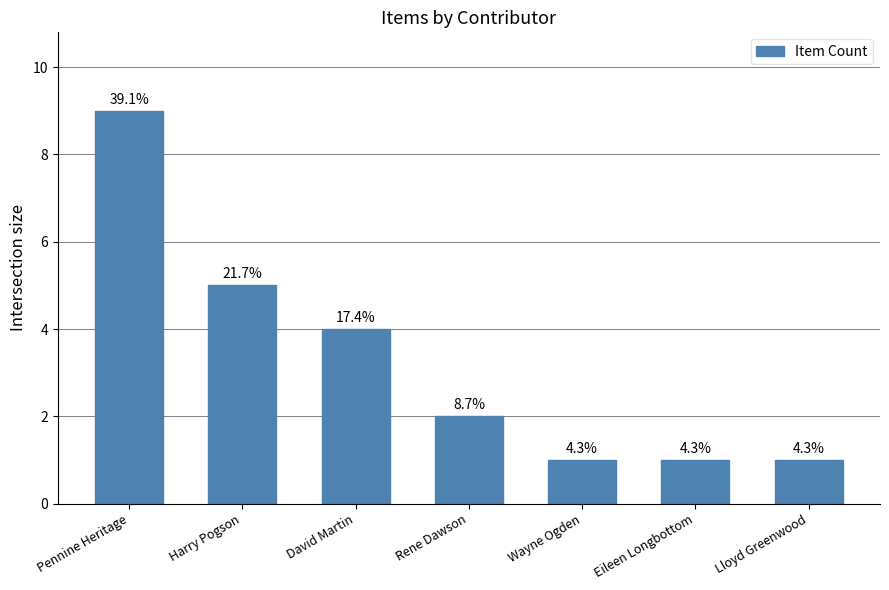

What is the minimum value shown in the chart?

1